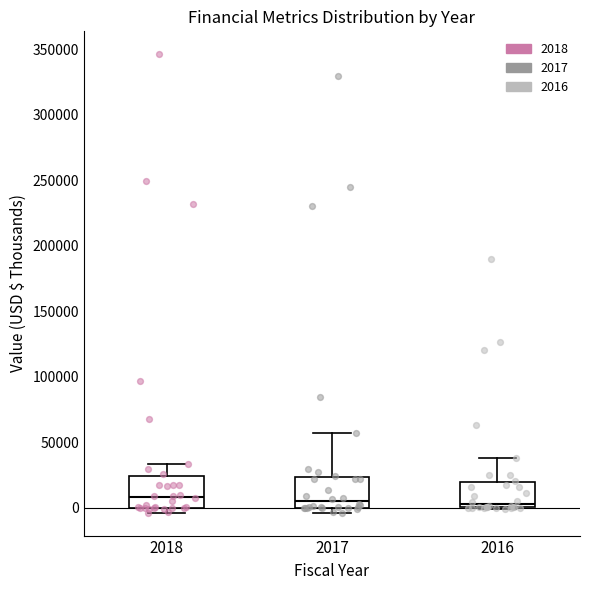

Reading left to right, transcribe this box plot: for each box, give where its median line is, the range the box spans, and where its two whiskers end, as read against the y-axis. The values are not printed on the chart, so give them approximately, as read against the axis.

2018: median 10000, box 0 to 25000, whiskers -5000 to 35000
2017: median 5000, box 0 to 25000, whiskers -5000 to 55000
2016: median 5000, box 0 to 20000, whiskers 0 to 40000